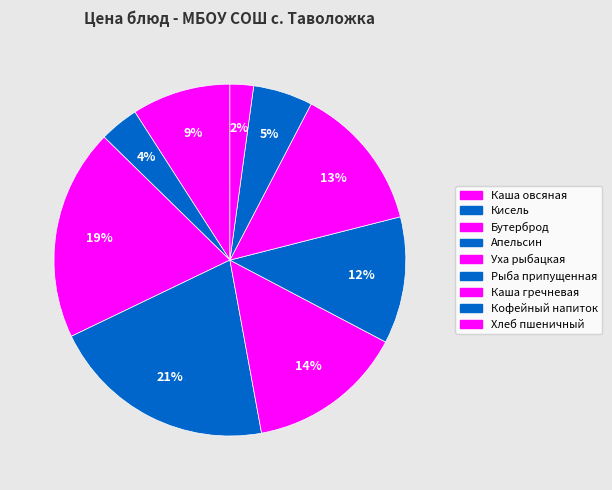

Does Уха рыбацкая account for over 50% of the chart?

No